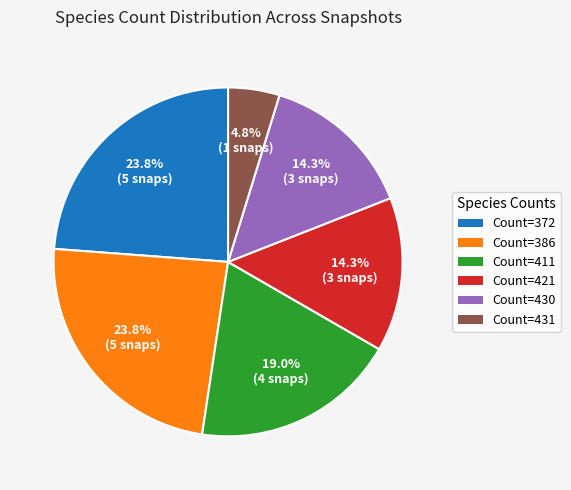

Does any single category account for the majority?

No